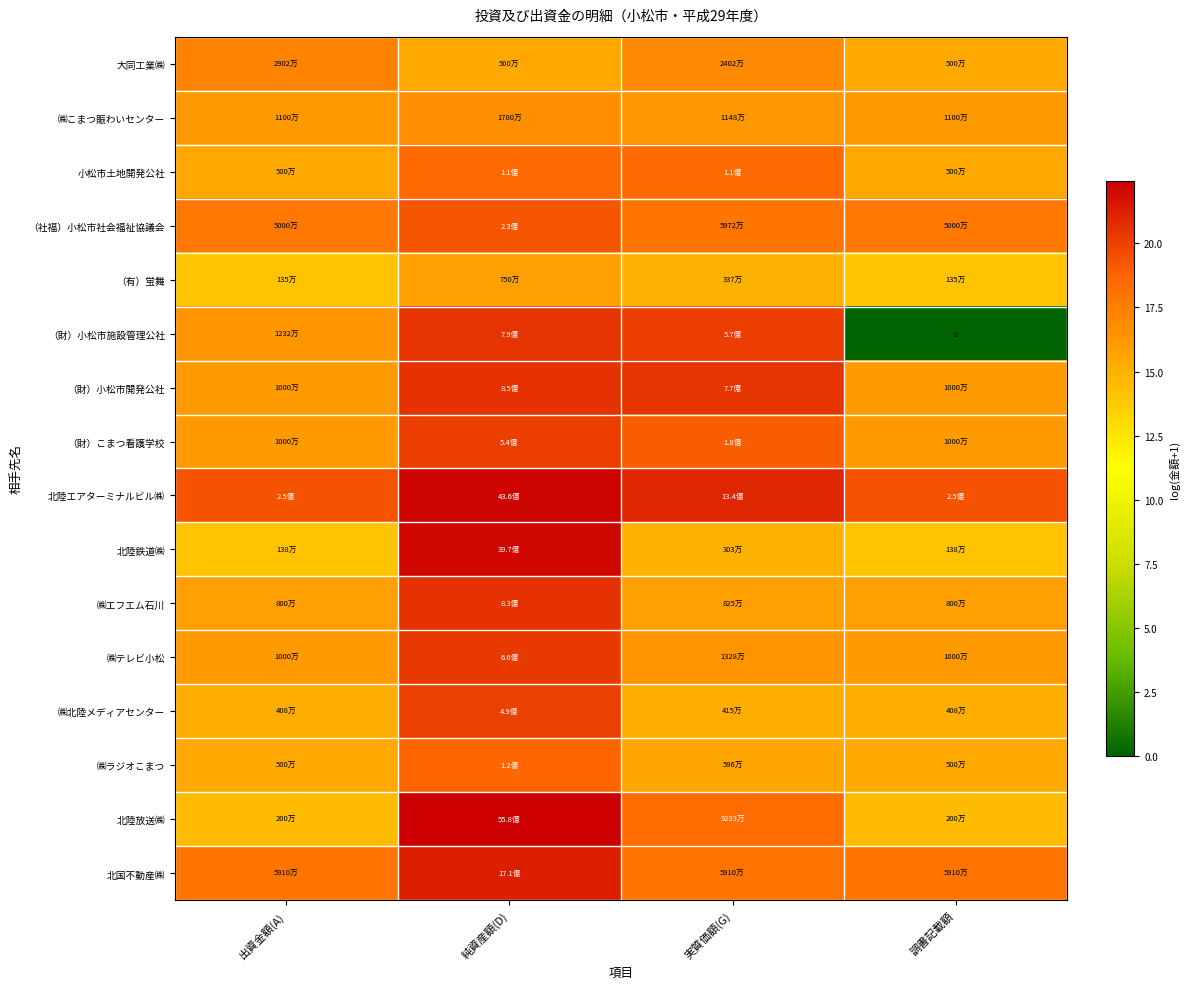

What is the sum of the （財）小松市開発公社 values at 調書記載額 and 純資産額(D)?

36.7